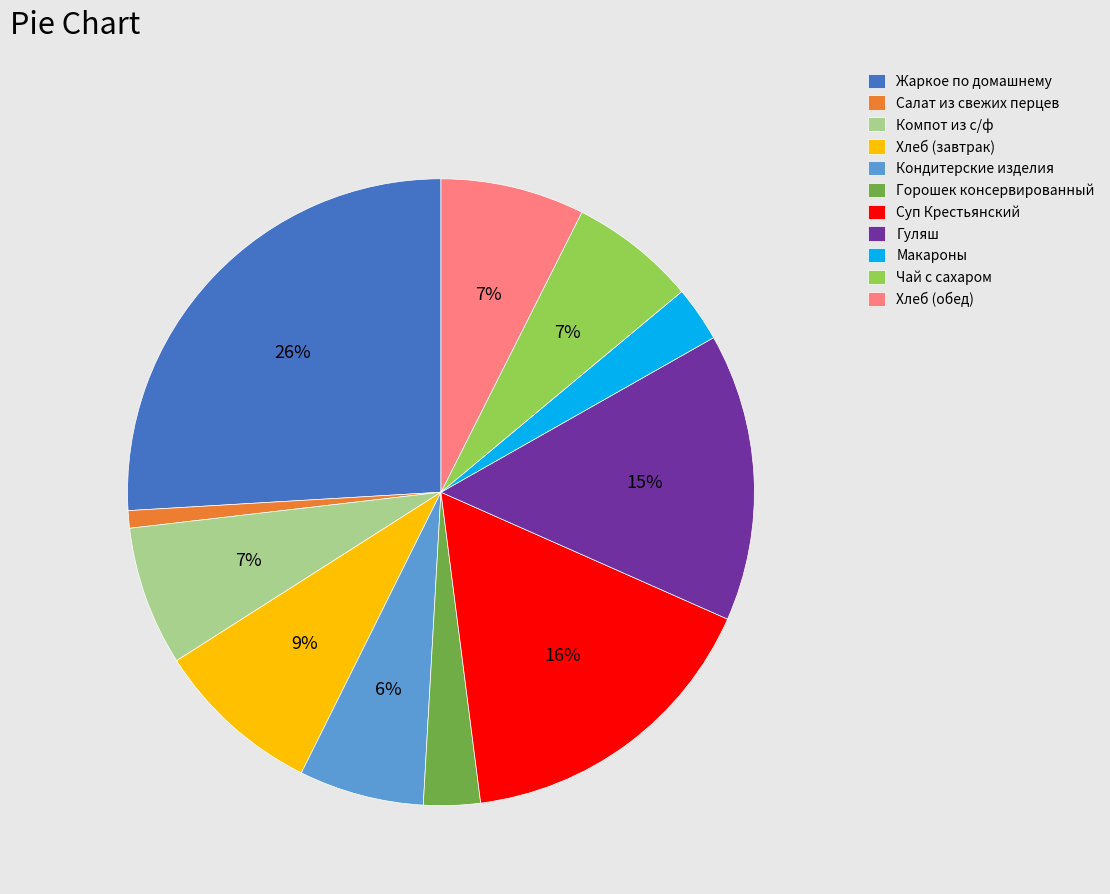

Is the sum of Горошек консервированный and Макароны greater than half?

No